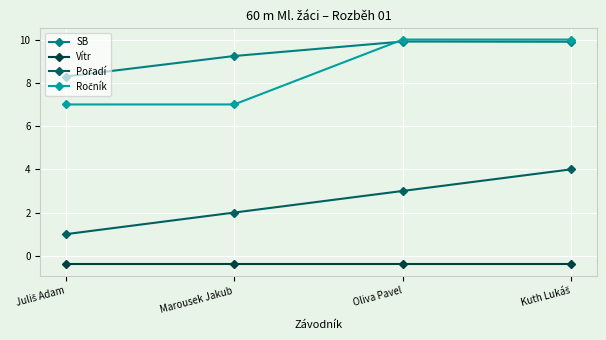

What is the label of the 3rd point from the left?

Oliva Pavel